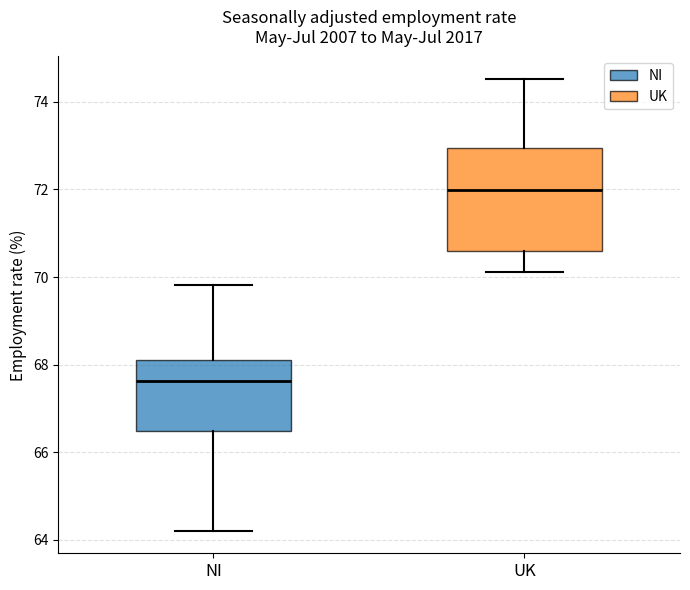

Reading left to right, read every box against the y-axis: the position of its median line, the range the box covers, and the ends of its whiskers. The values are not printed on the chart, so give them approximately, as read against the axis.

NI: median 67.6, box 66.4 to 68.2, whiskers 64.2 to 69.8
UK: median 72.0, box 70.6 to 73.0, whiskers 70.2 to 74.6